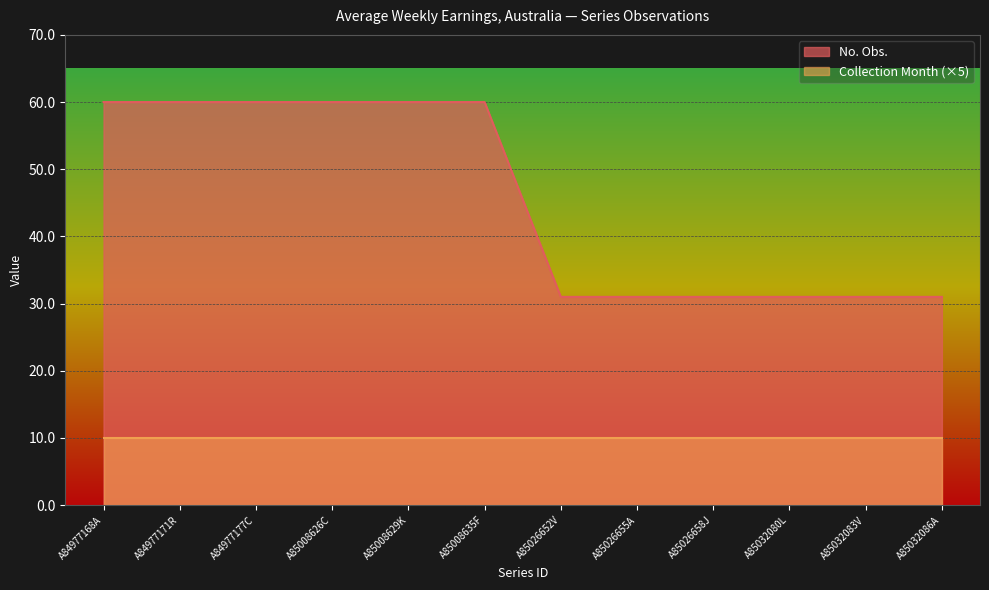

Rank the categories by value from highest to lowest.

A84977168A, A84977171R, A84977177C, A85008626C, A85008629K, A85008635F, A85026652V, A85026655A, A85026658J, A85032080L, A85032083V, A85032086A